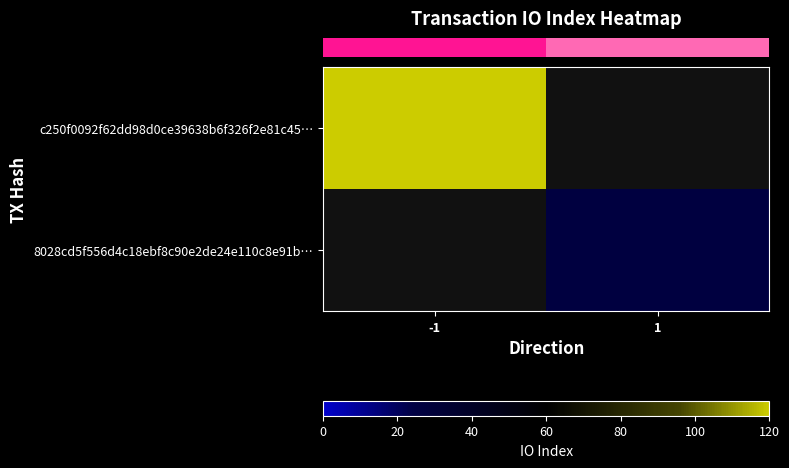

How many data points does each series have?

2